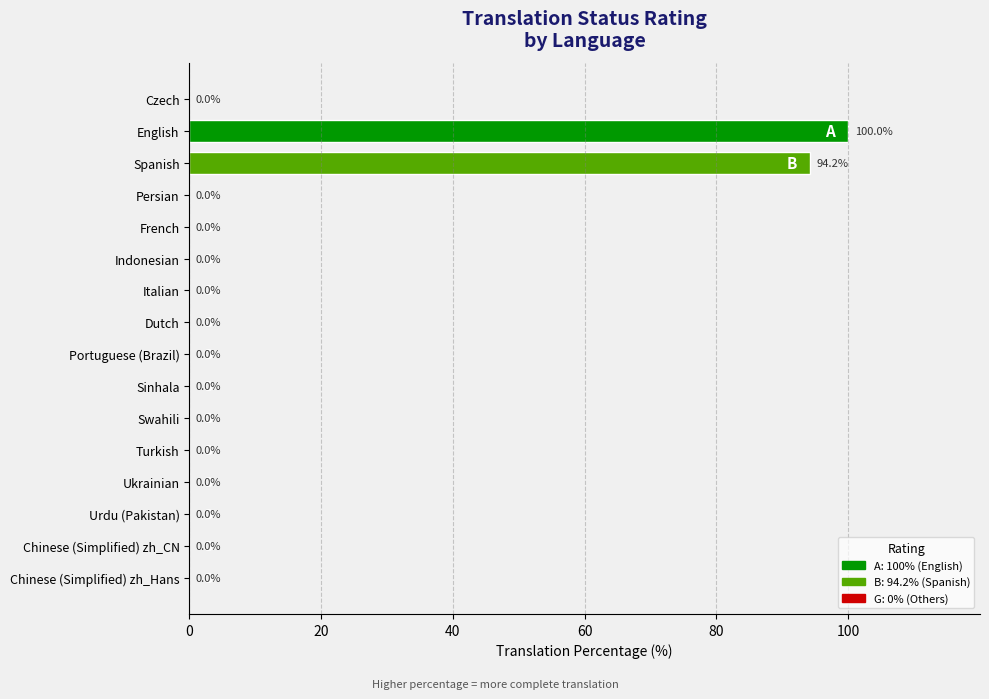

Which has a higher value, Spanish or Sinhala?

Spanish